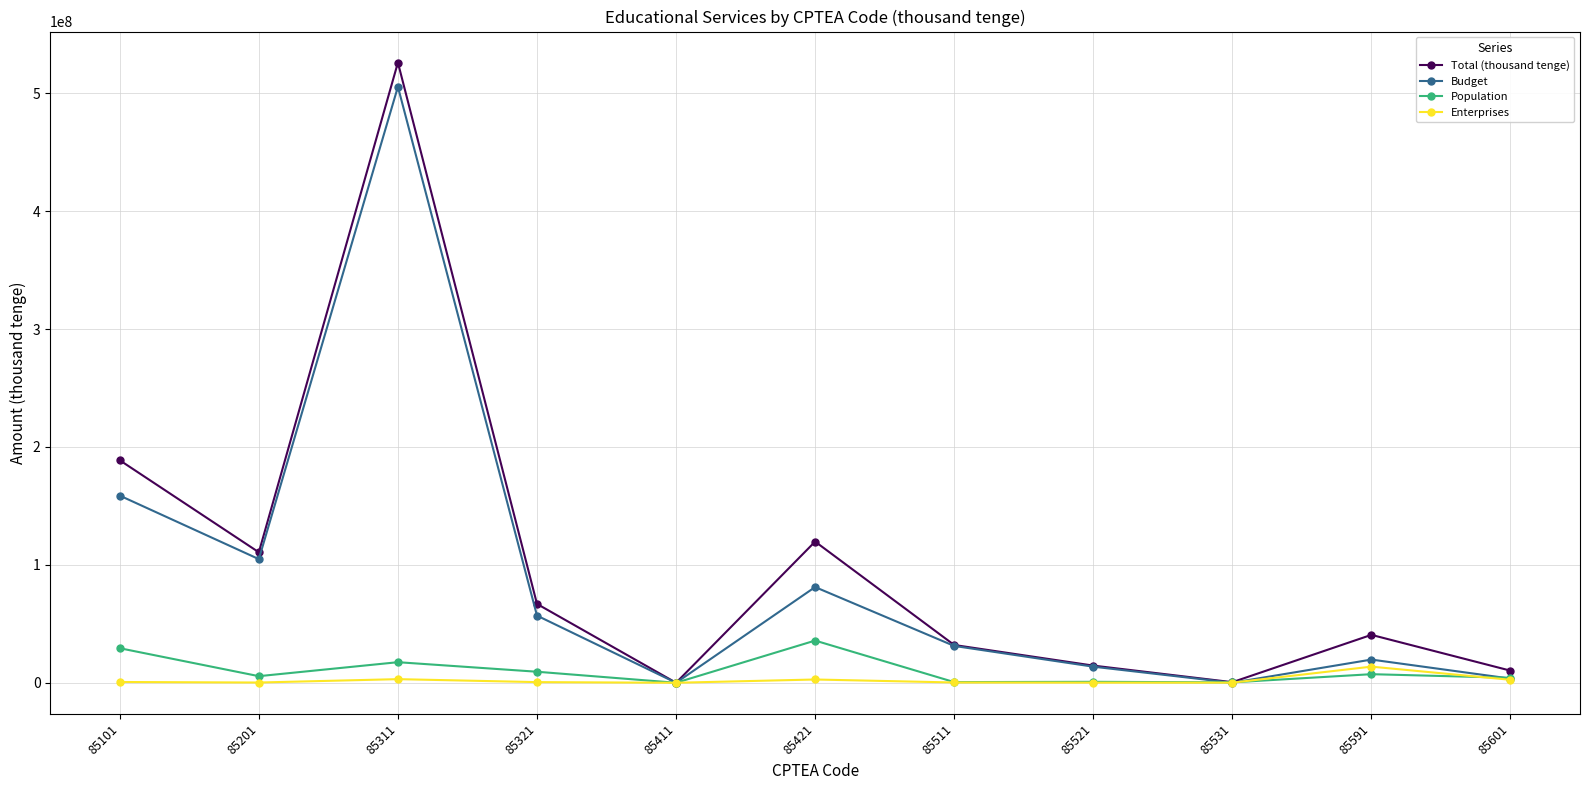

Is the value of Budget at 85421 greater than the value of Enterprises at 85201?

Yes